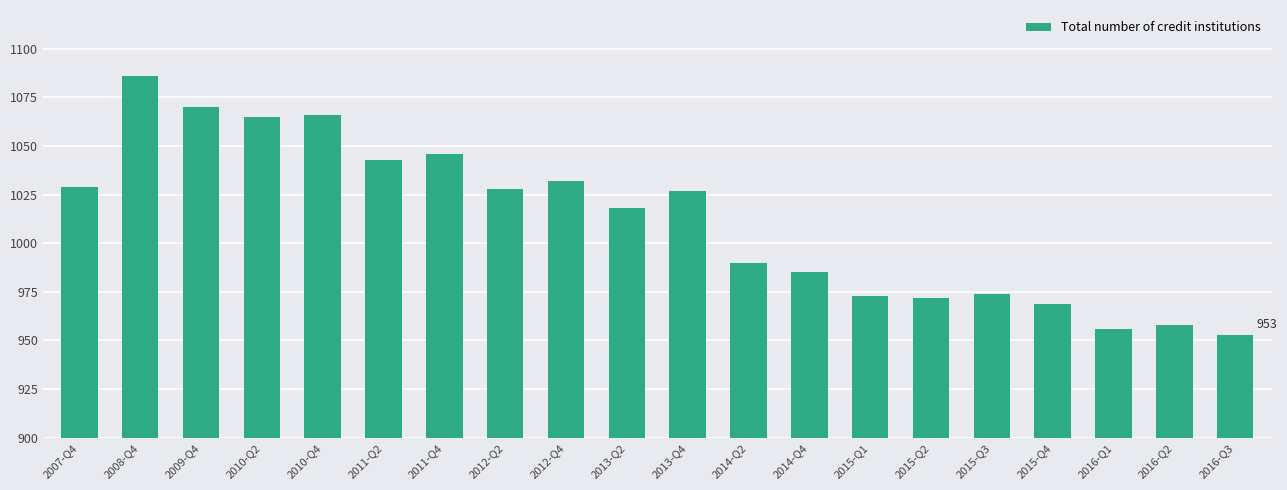

The chart shows a value of 958 at 2016-Q2. True or false?

True